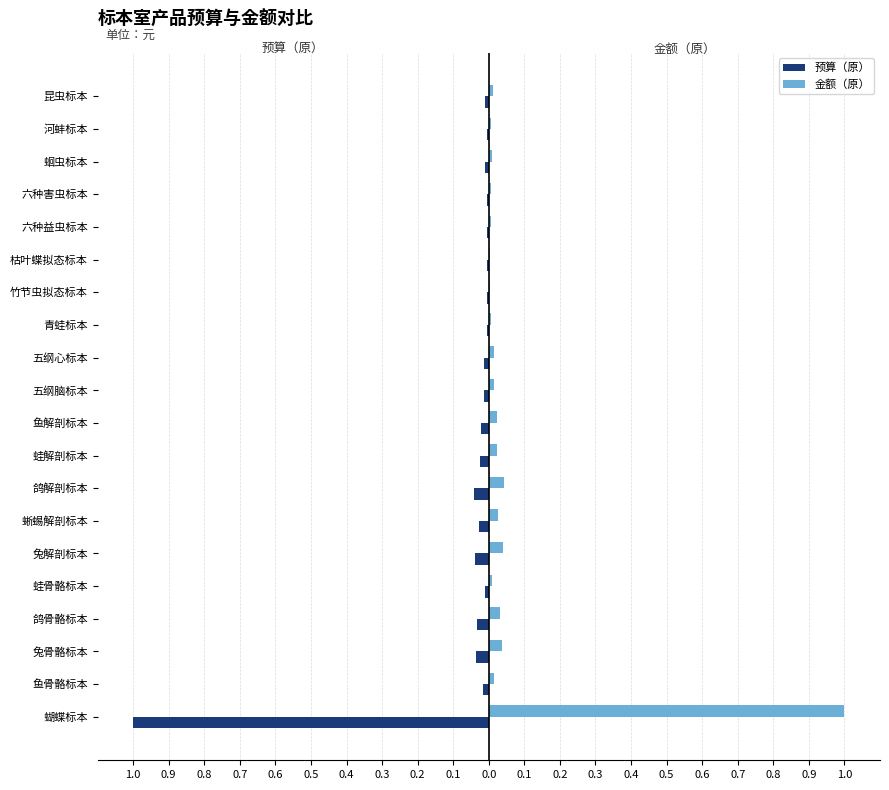

List the series in order of their peak value, lowest first.

预算（原）, 金额（原）